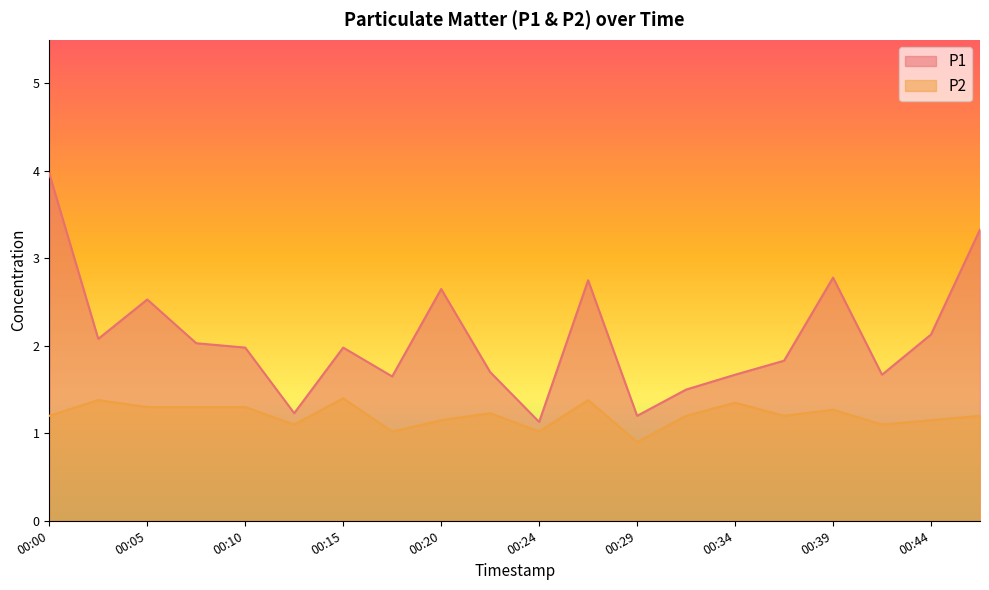

In P2, how many points are higher than both neighbors (excluding endpoints)?

6